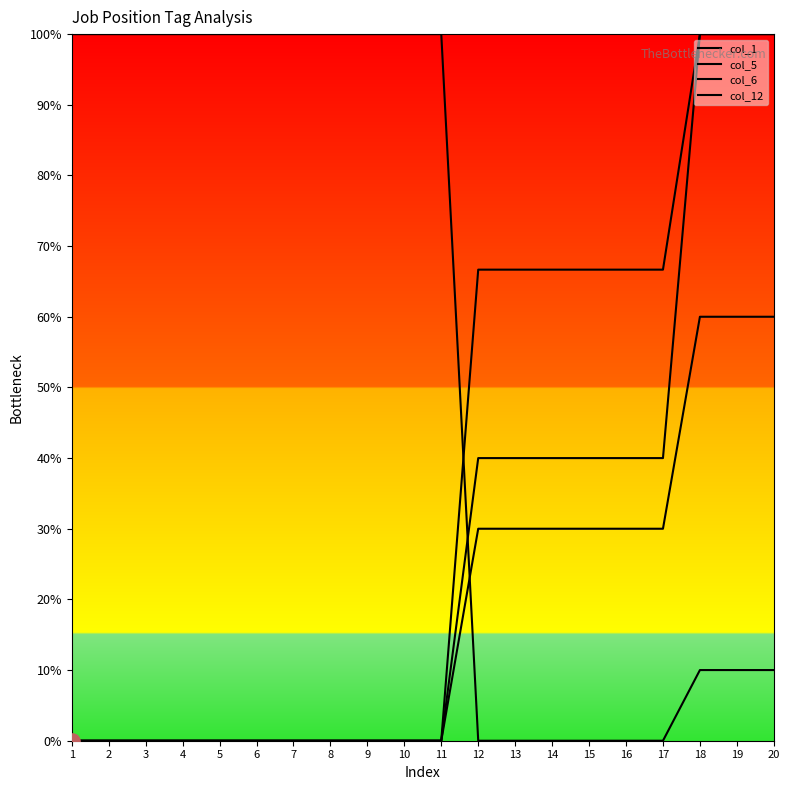

At which category is the sum across all series the highest?

18